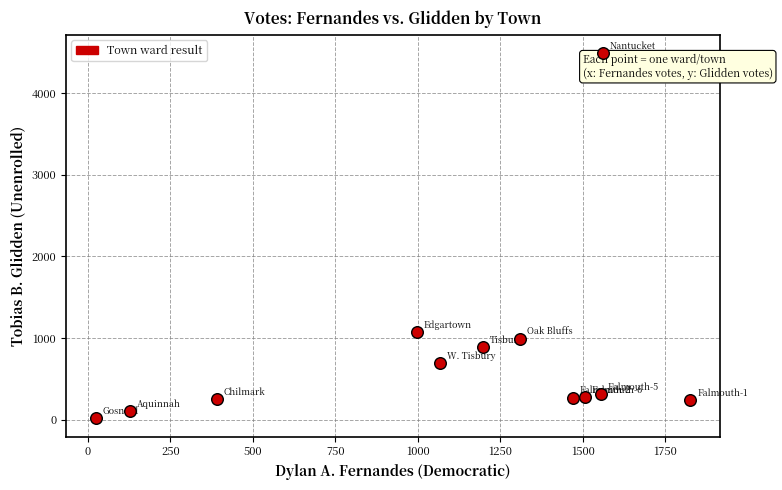

What Y value in the scatter plot is closest to 2253?

1074